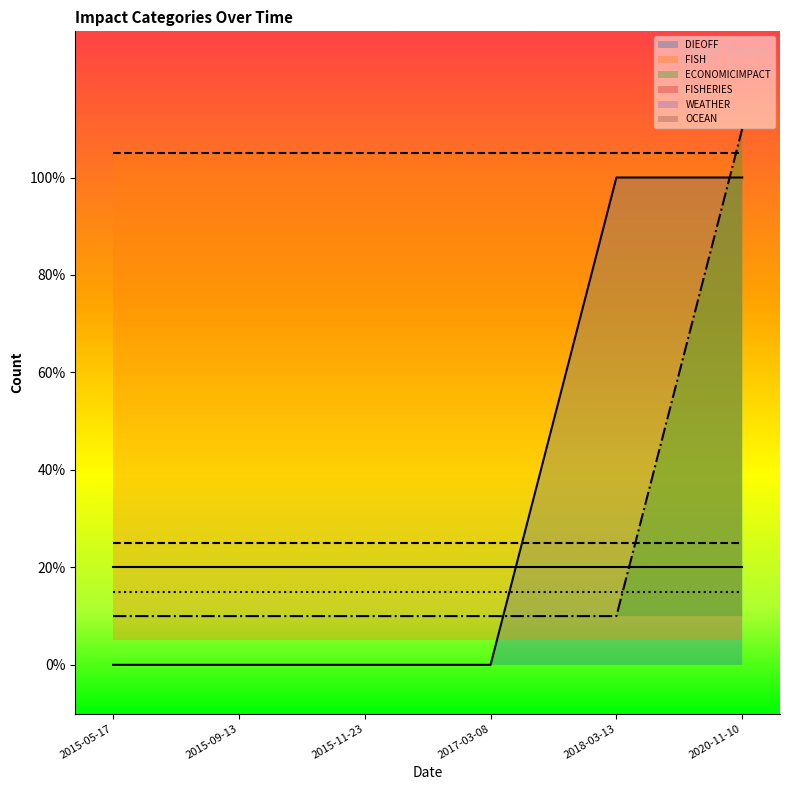

Which category has the highest value in the DIEOFF series?

2018-03-13